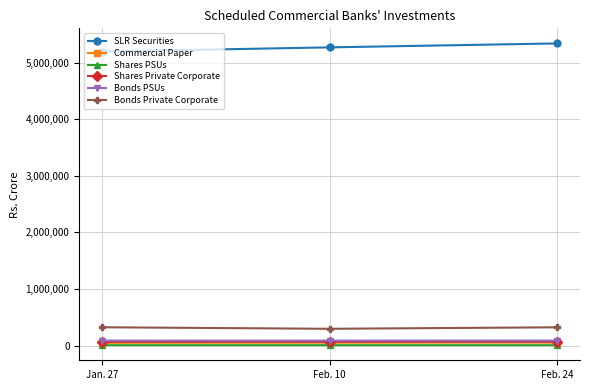

Which label corresponds to the largest value in the chart?

Feb. 24